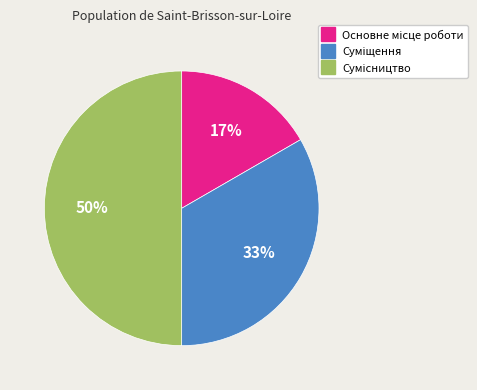

To the nearest percent, what is the difference between the largest and smallest slice percentages?

33%